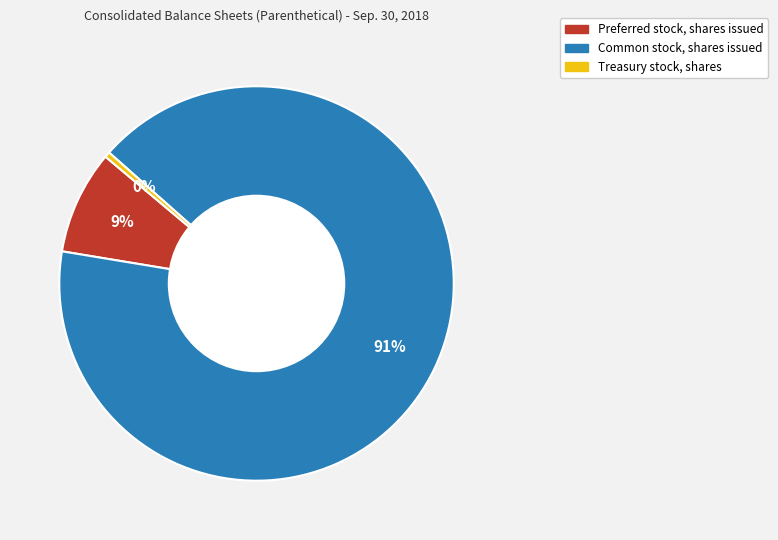

What is the majority slice?

Common stock, shares issued